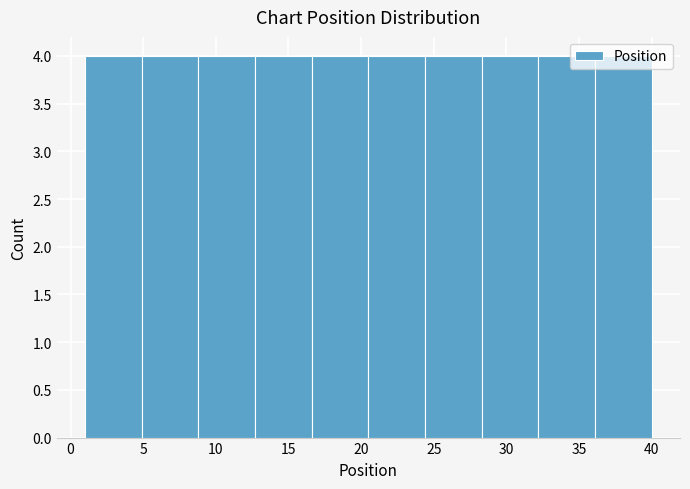

Reading left to right, list every bar in this chart as the range it spans on the x-axis followed by its height. Neither the bar edges nor the heights are printed on the chart, so give them approximately, as read against the axes.

1.0 to 4.9: 4
4.9 to 8.8: 4
8.8 to 12.7: 4
12.7 to 16.6: 4
16.6 to 20.5: 4
20.5 to 24.4: 4
24.4 to 28.3: 4
28.3 to 32.2: 4
32.2 to 36.1: 4
36.1 to 40.0: 4